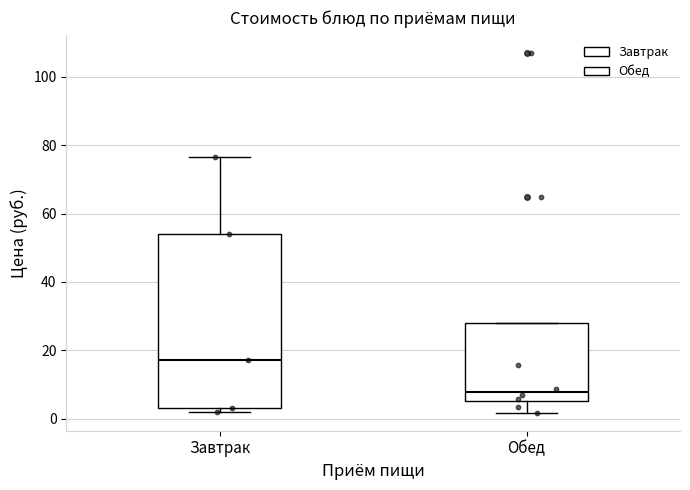

Where is the lower edge of the box for Завтрак on the y-axis? The values are not printed on the chart, so give them approximately, as read against the axis.

4